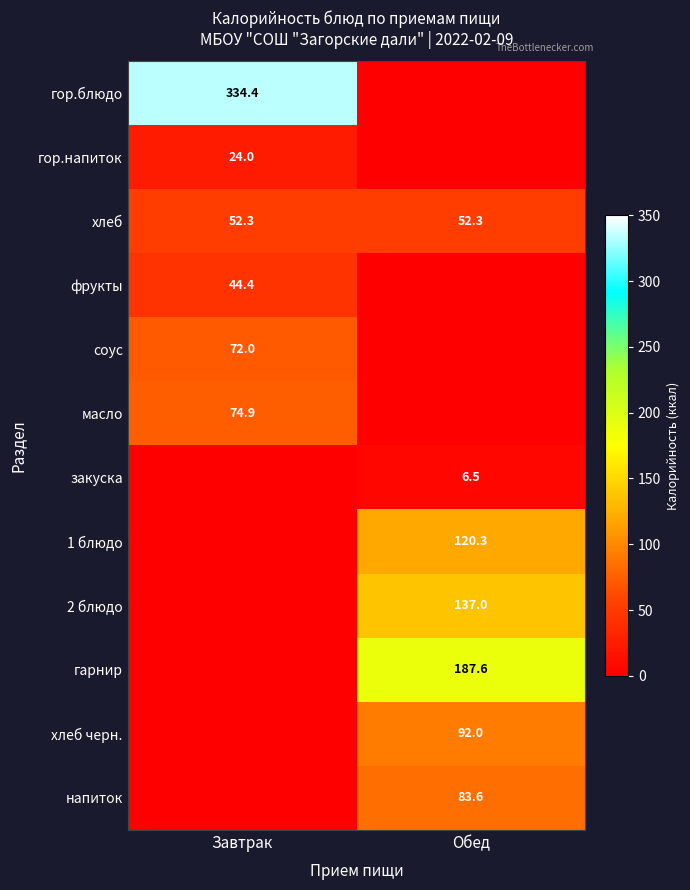

True or false: закуска has a value of 6.5 at Обед.

True